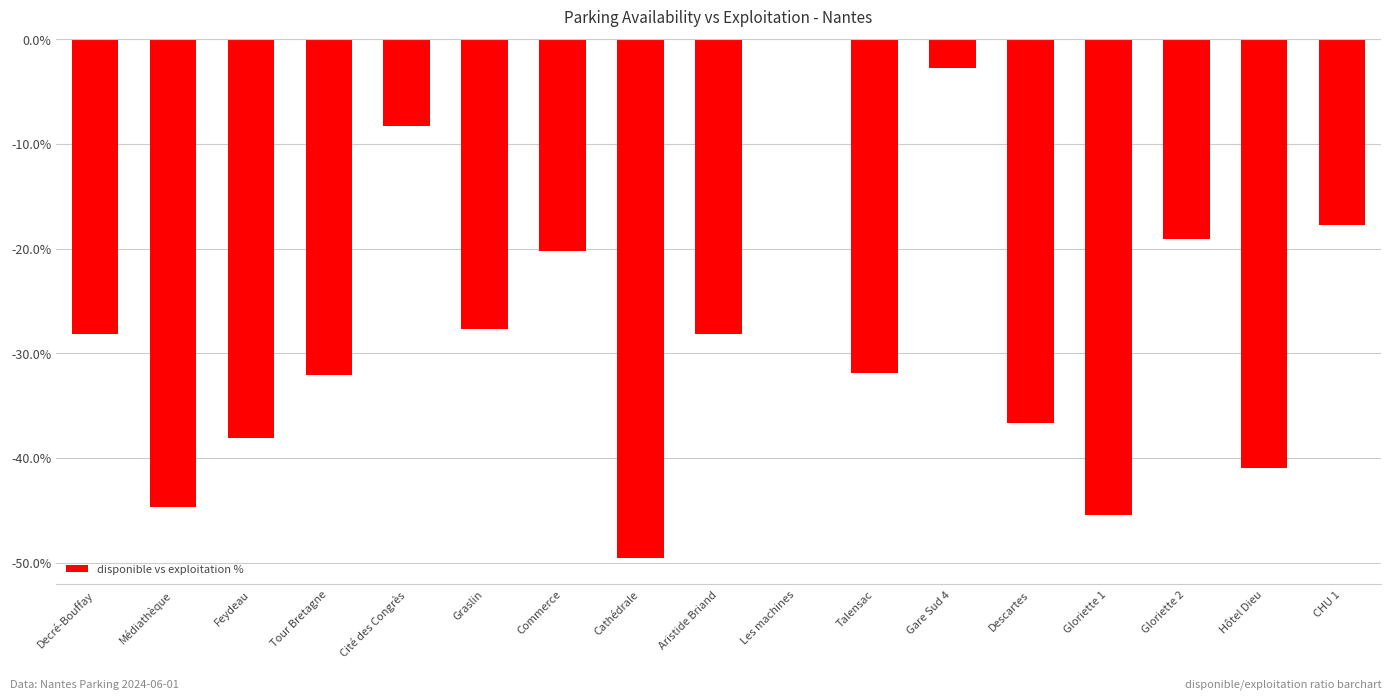

True or false: the data shows -28.1 at Aristide Briand.

True